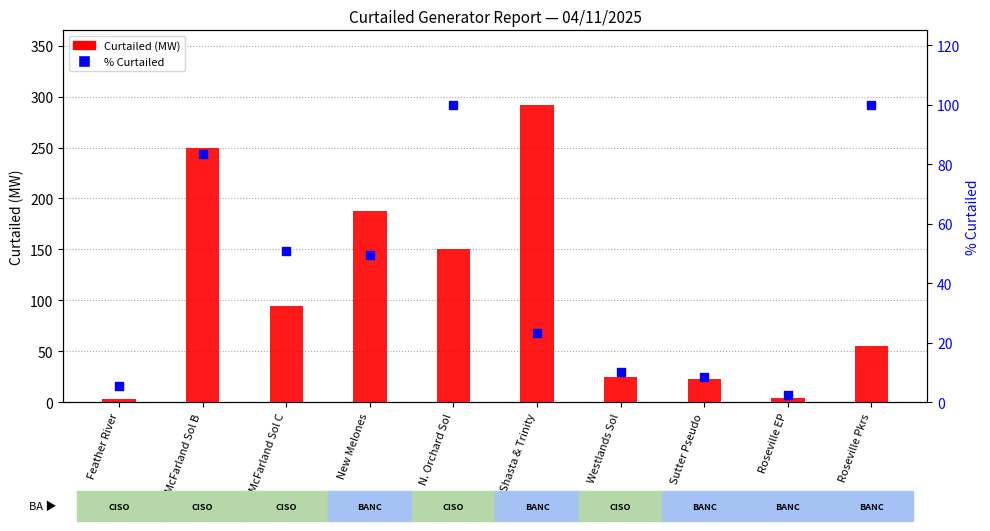

Which series has the largest total across all categories?

Curtailed (MW)